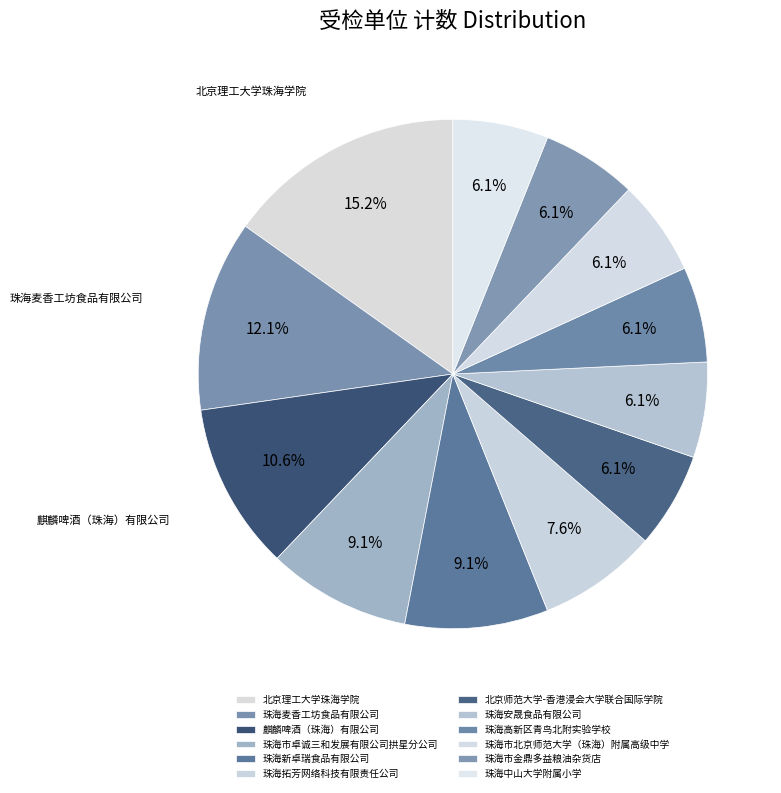

How many segments does this pie chart have?

12